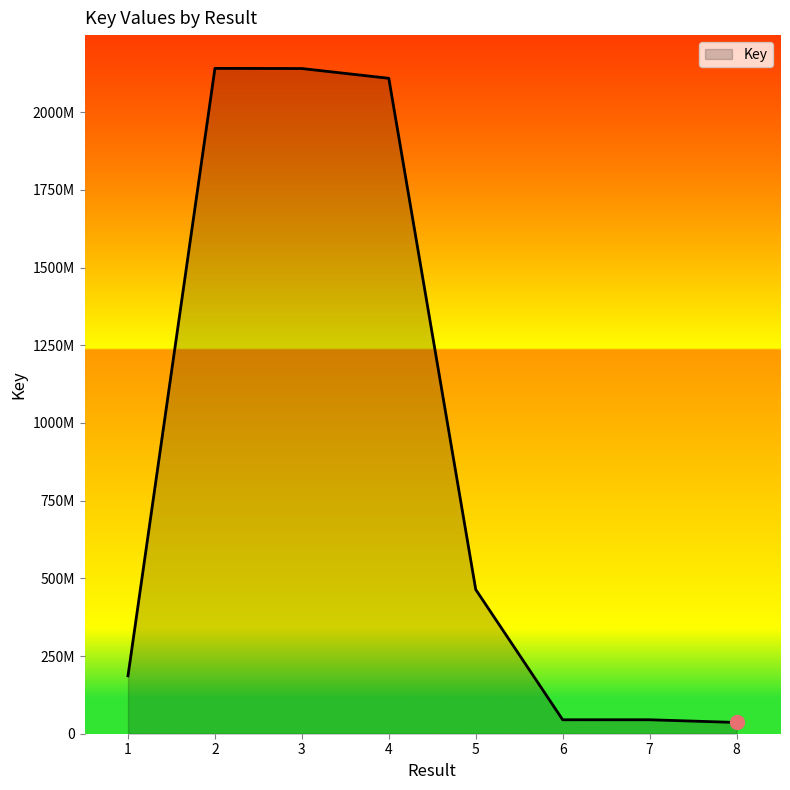

Reading left to right, what are all the values shown in this chart?

1=186337395	2=2140683136	3=2140165780	4=2108787538	5=463926001	6=44931149	7=44918853	8=36212969